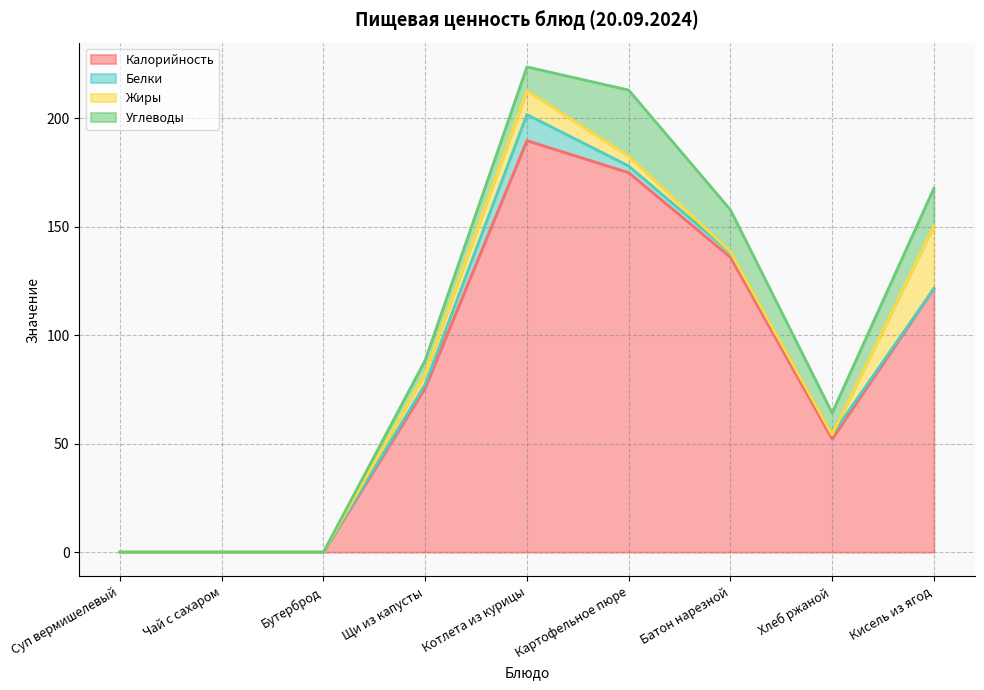

What is the difference between the maximum and minimum values in the Углеводы series?

30.5